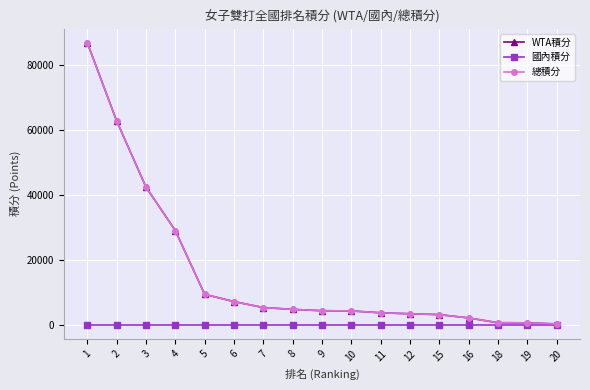

Does the chart have visible grid lines?

Yes